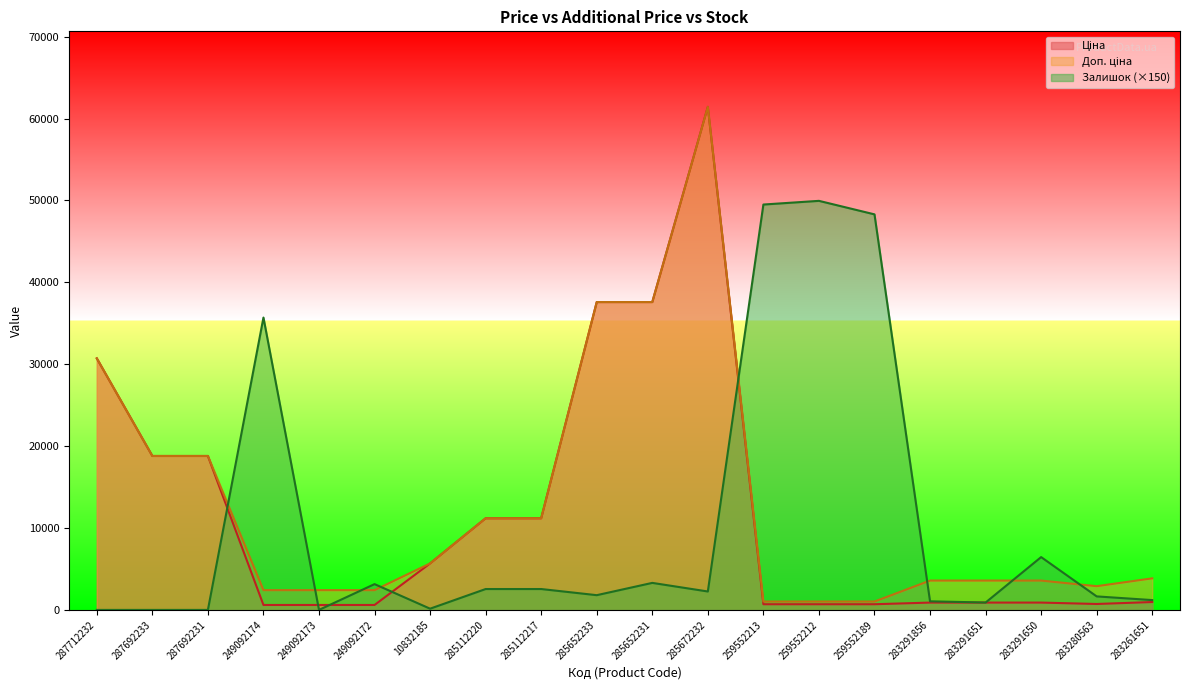

What is the sum of the Залишок values at 259552189 and 283291856?

49350.0